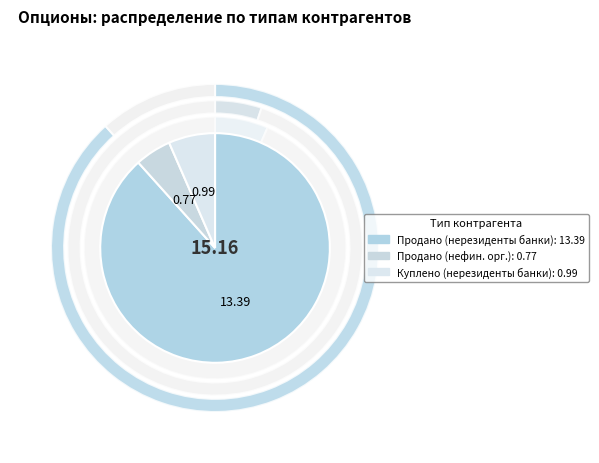

Which has a higher value, с нефинансовыми организациями (резидентами) or с банками-респондентами (куплено, нерезидентами)?

с банками-респондентами (куплено, нерезидентами)